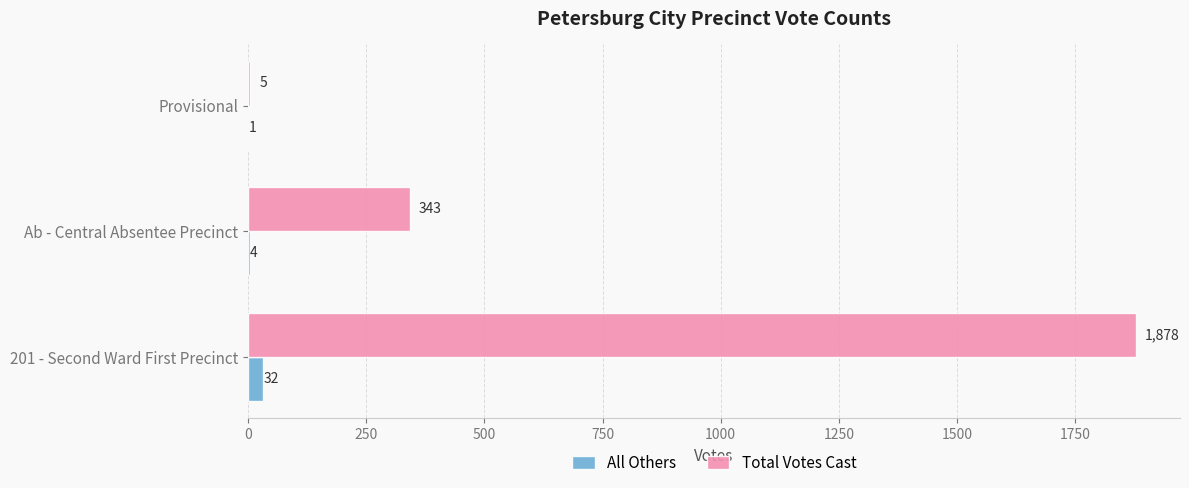

Is it true that Total Votes Cast equals 1878 at 201 - Second Ward First Precinct?

True